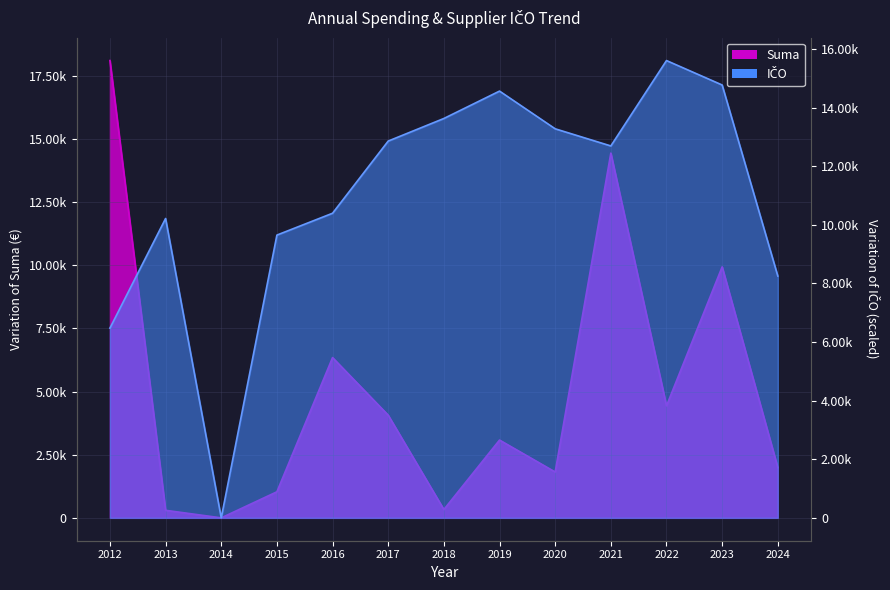

How many lines are shown in the chart?

2